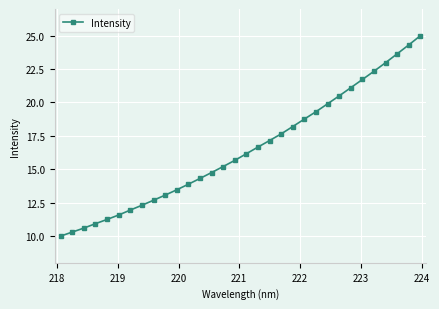

How many lines are shown in the chart?

1